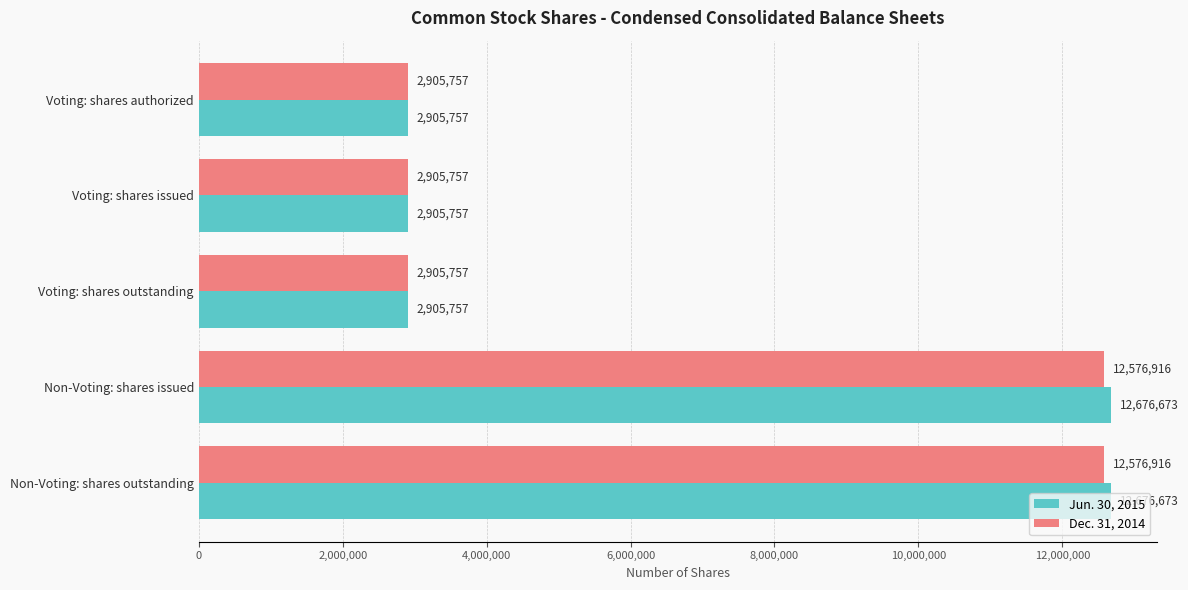

Rank the series by their maximum value, from lowest to highest.

Dec. 31, 2014, Jun. 30, 2015